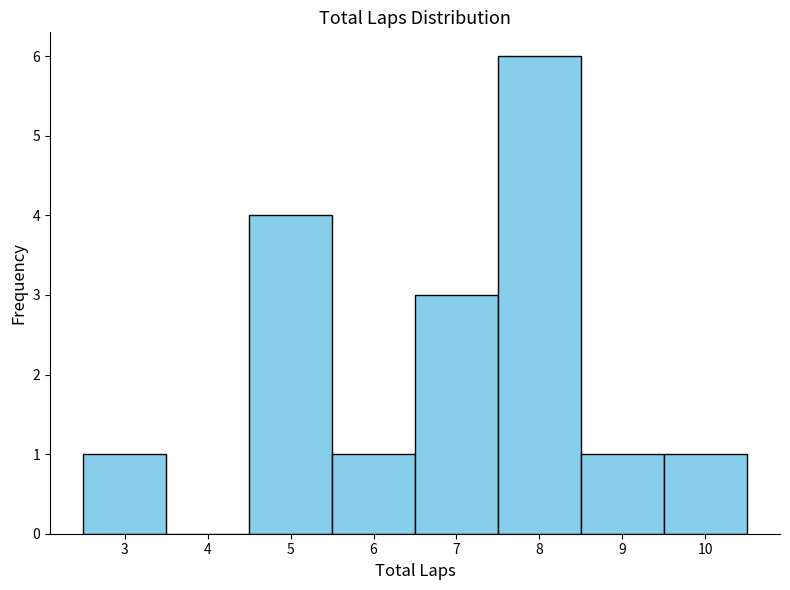

What is the height of the bar covering 5.5 to 6.5 on the x-axis? The values are not printed on the chart, so give them approximately, as read against the axis.

1